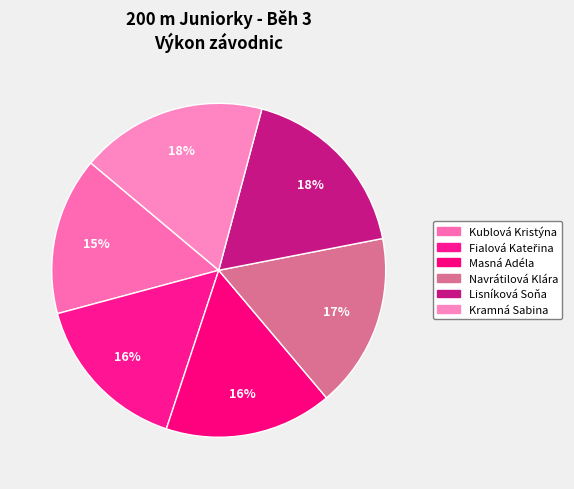

The Fialová Kateřina slice represents 25% of the pie. True or false?

False